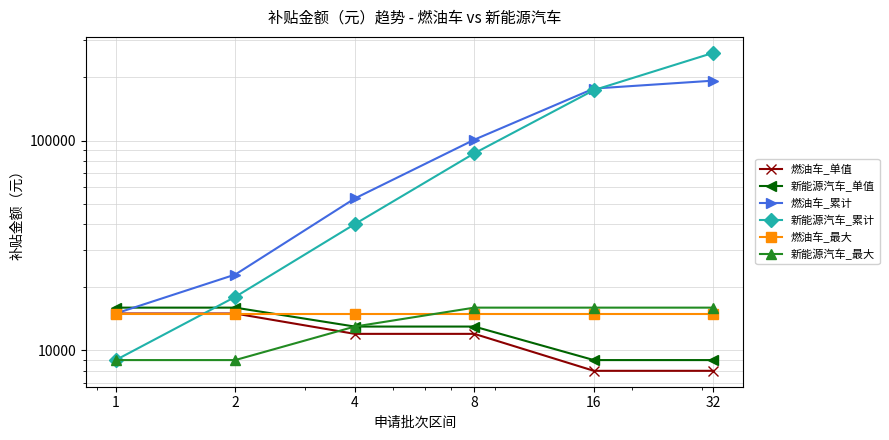

How many data points in 燃油车_累计 are less than 101000?

3